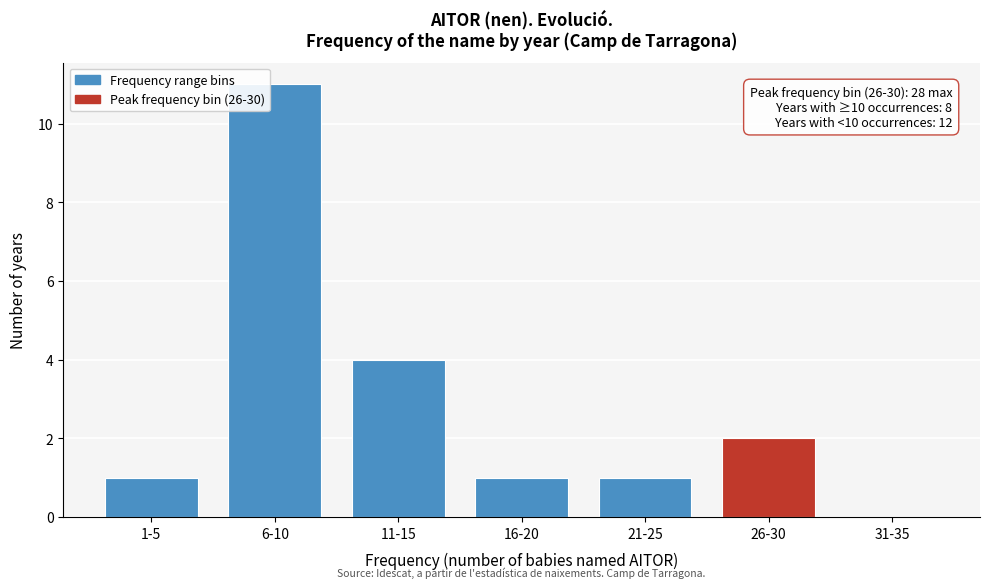

Reading left to right, what are all the values shown in this chart?

1-5=1	6-10=11	11-15=4	16-20=1	21-25=1	26-30=2	31-35=0